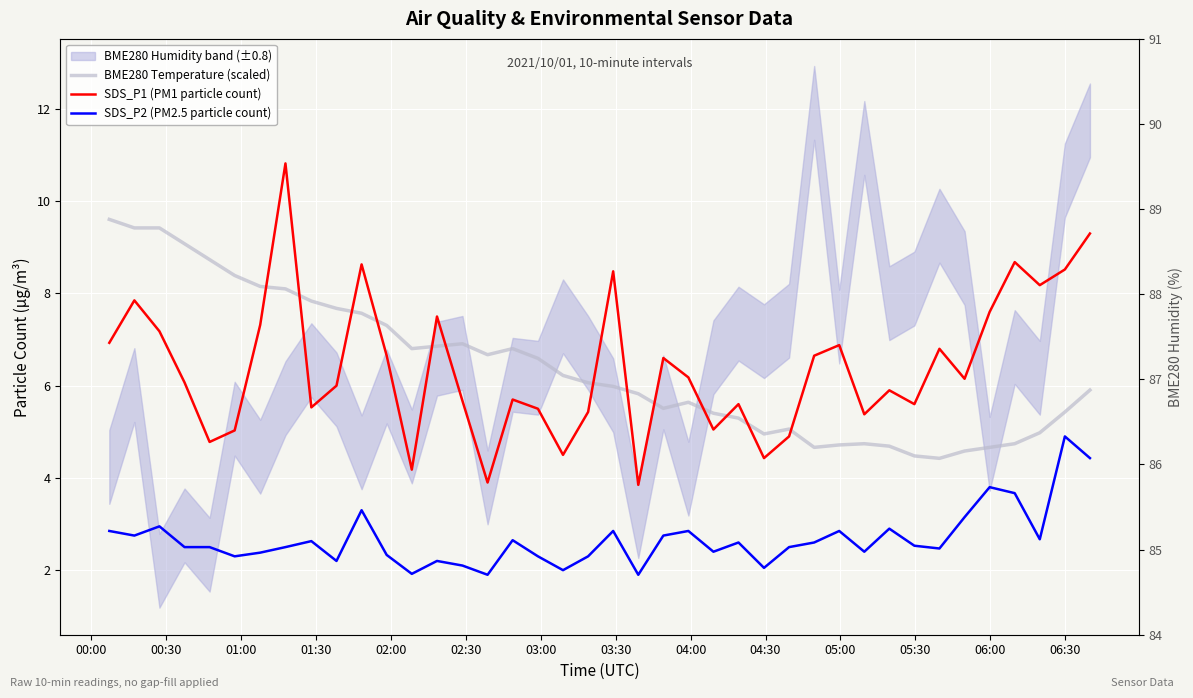

How many values in the BME280 Temperature (scaled) series exceed 6?

20